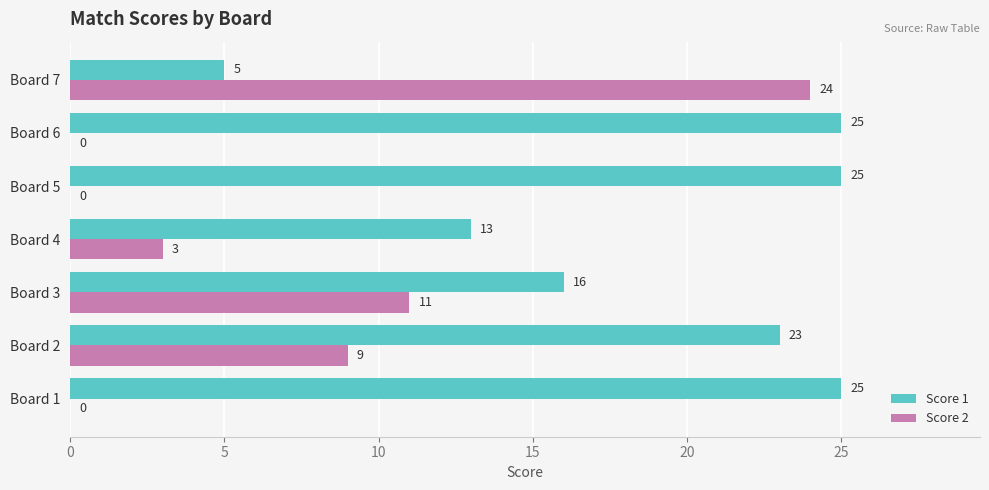

What is the sum of all Score 1 values?

132